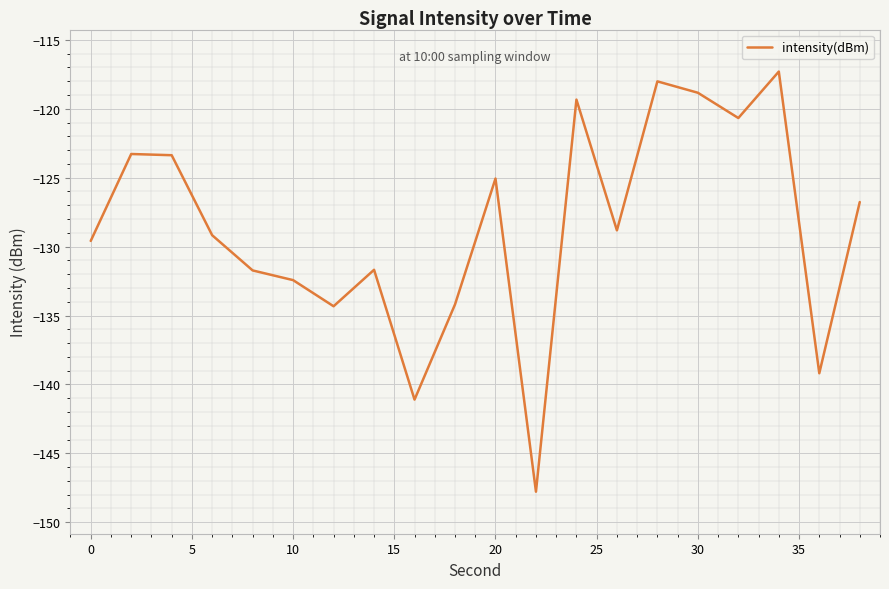

What is the smallest value displayed?

-147.8